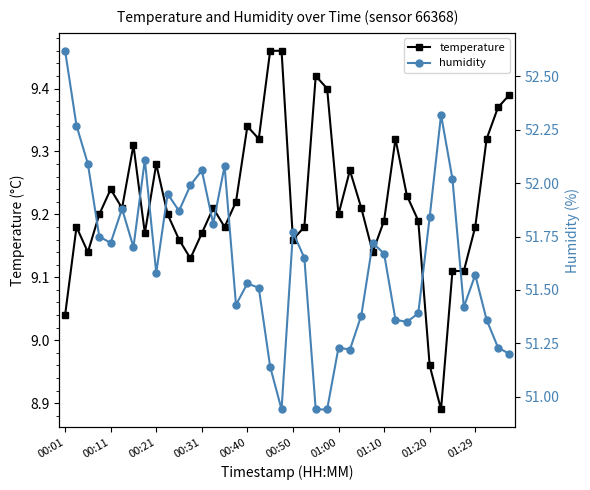

At which category does the chart reach its minimum across all series?

33